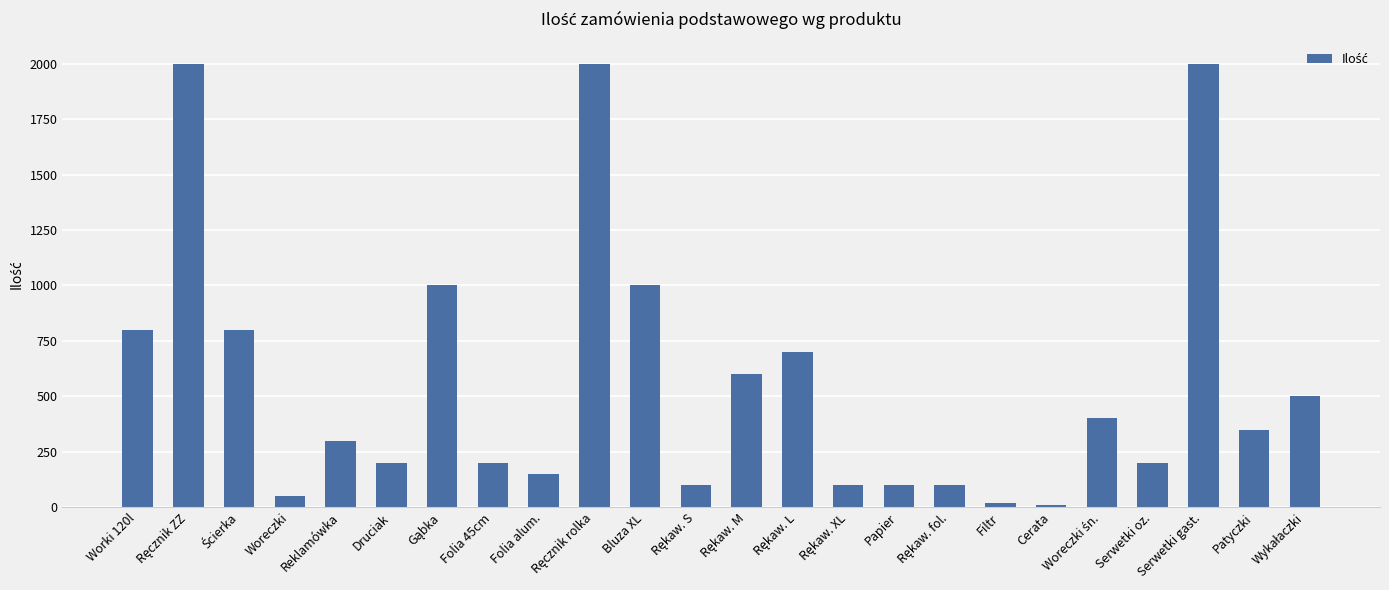

Reading left to right, what are all the values shown in this chart?

800	2000	800	50	300	200	1000	200	150	2000	1000	100	600	700	100	100	100	20	11	400	200	2000	350	500